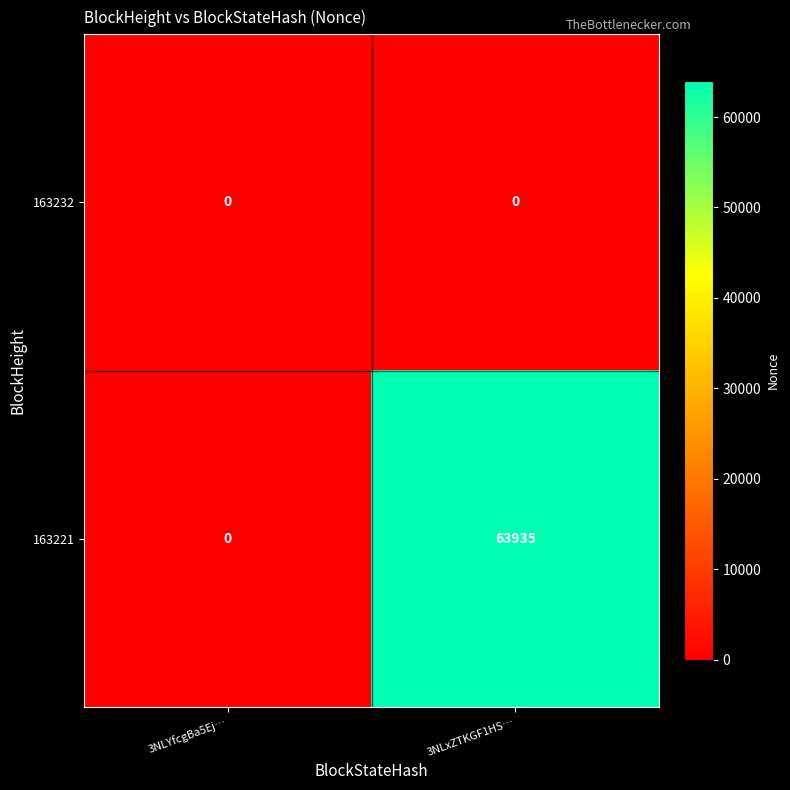

Between 3NLYfcgBa5Ej… and 3NLxZTKGF1HS…, which series saw the biggest shift?

163221